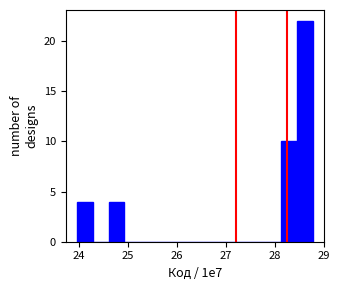

Around what value on the x-axis is the tallest bar? Give the approximate position of its centre, as read against the axis.

28.6